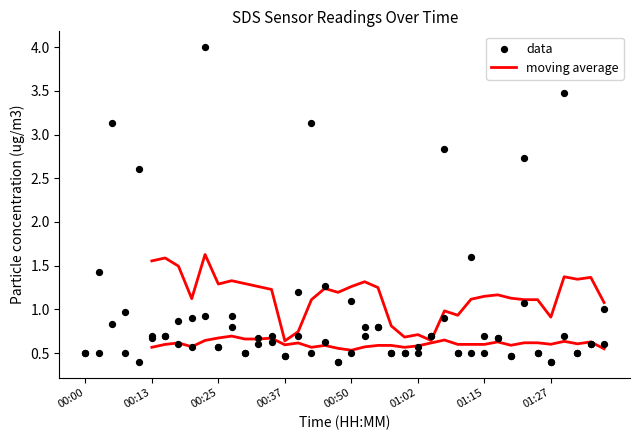

At which category is the sum across all series the highest?

00:23